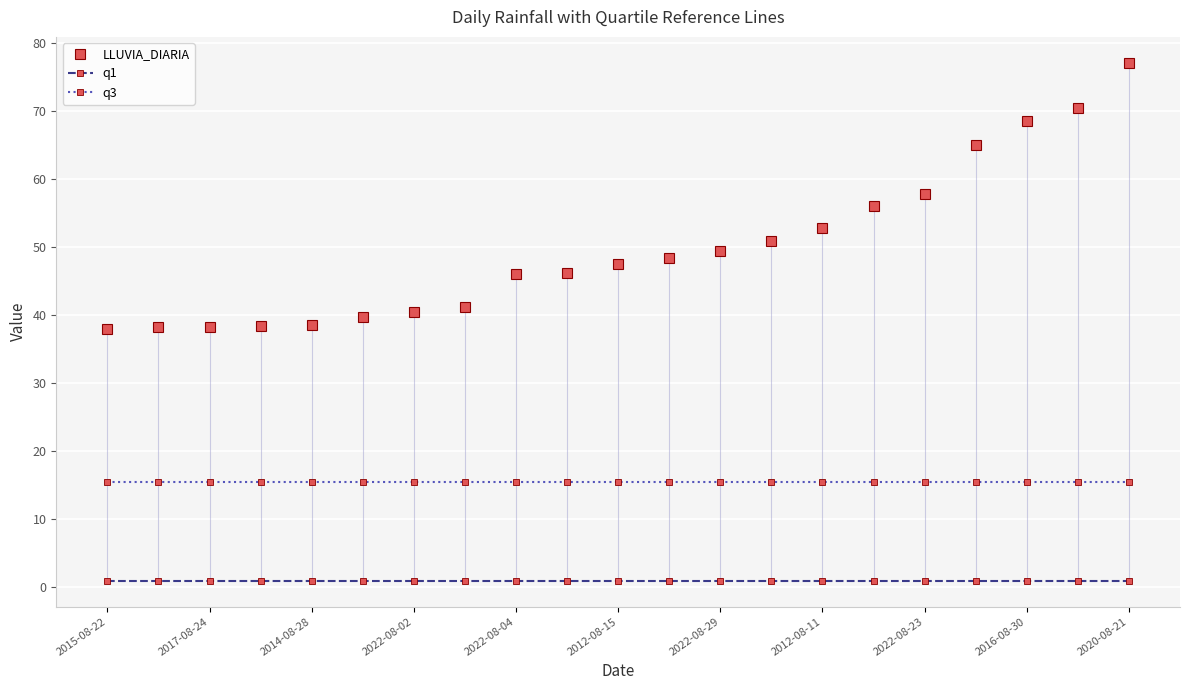

What is the value of the q3 point at the 19th from the left?

15.5